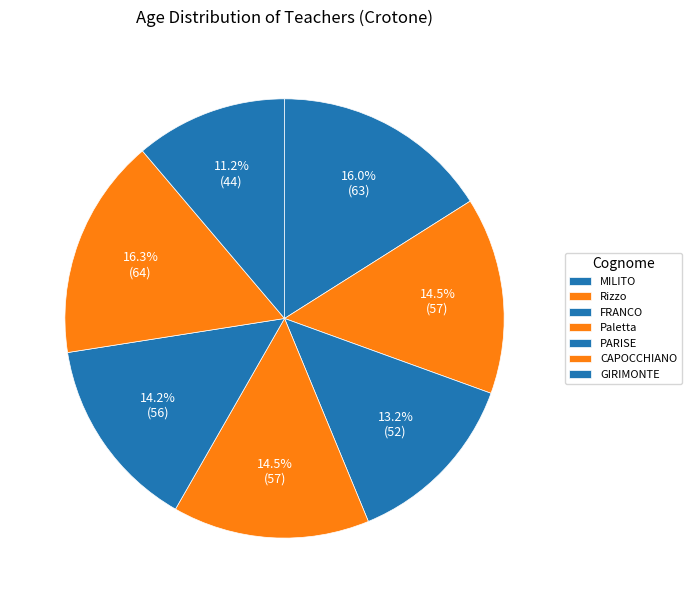

The CAPOCCHIANO slice represents 5% of the pie. True or false?

False